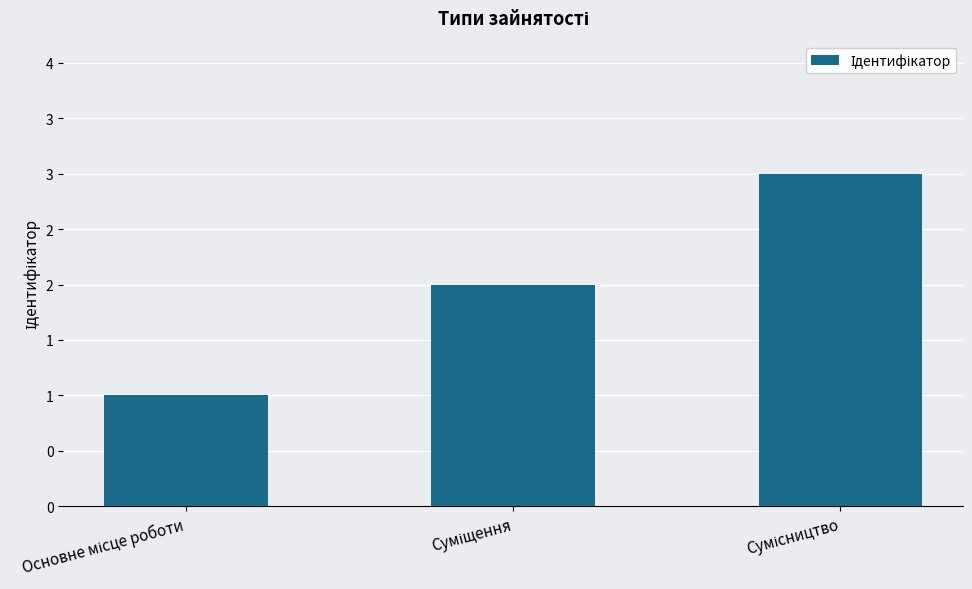

Does the chart contain any negative values?

No